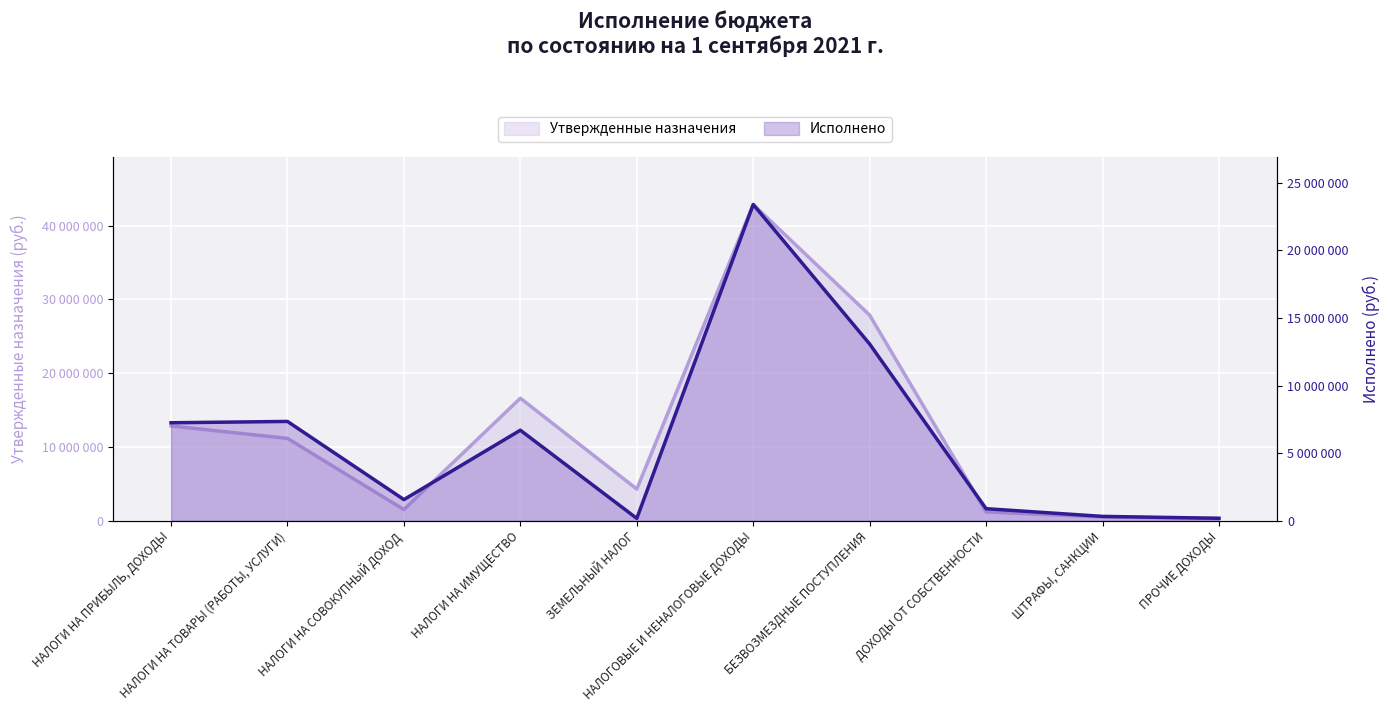

What is the smallest value displayed?

171368.7